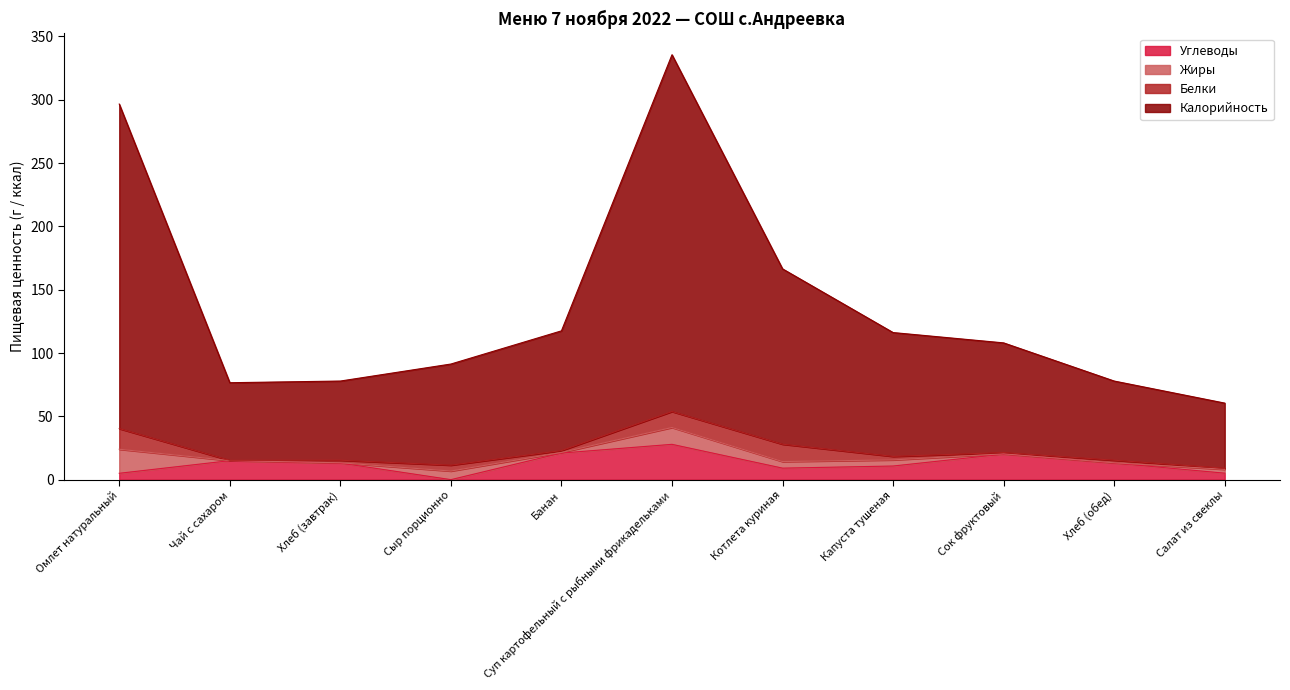

Which has a higher value, Салат из свеклы or Чай с сахаром?

Чай с сахаром